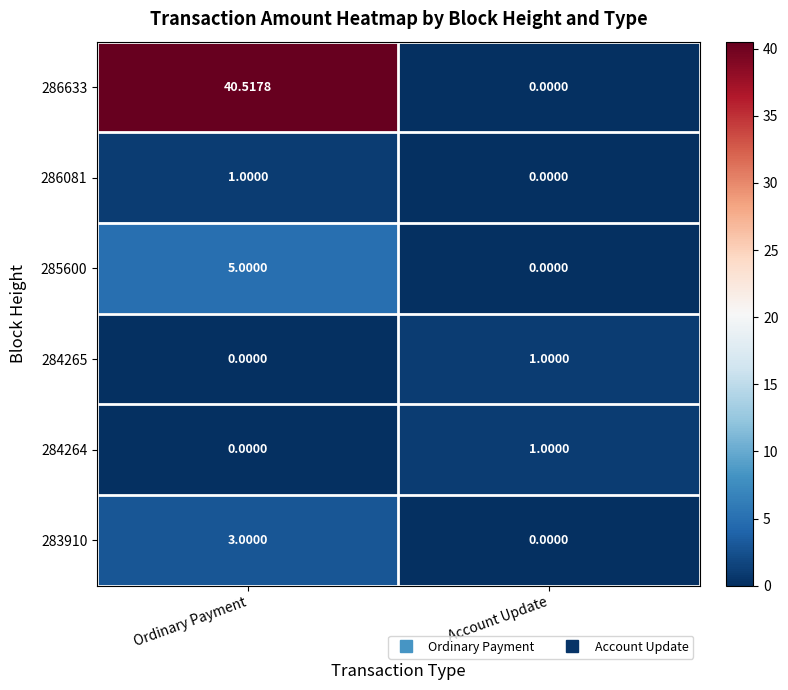

How many values in 285600 are above zero?

1